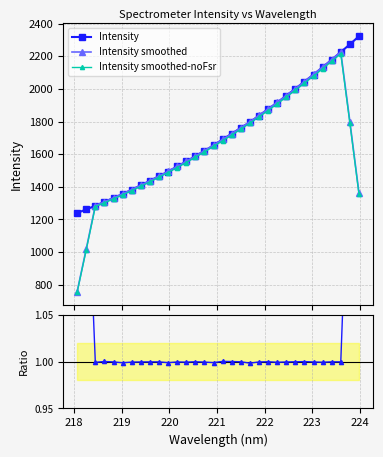

What is the highest value of the Intensity smoothed-noFsr series?

2215.6